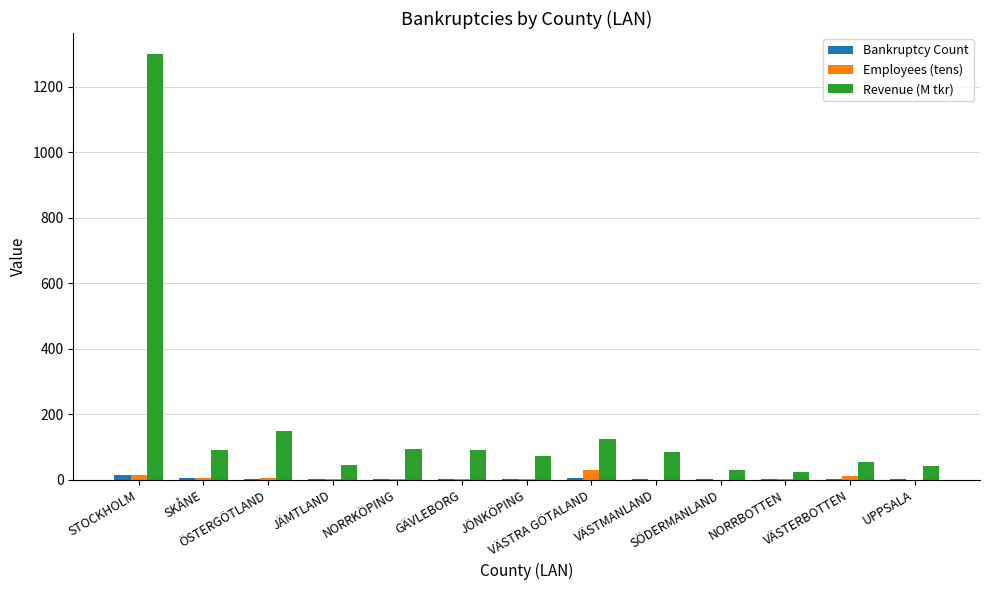

Which series has the largest total across all categories?

Revenue (M tkr)